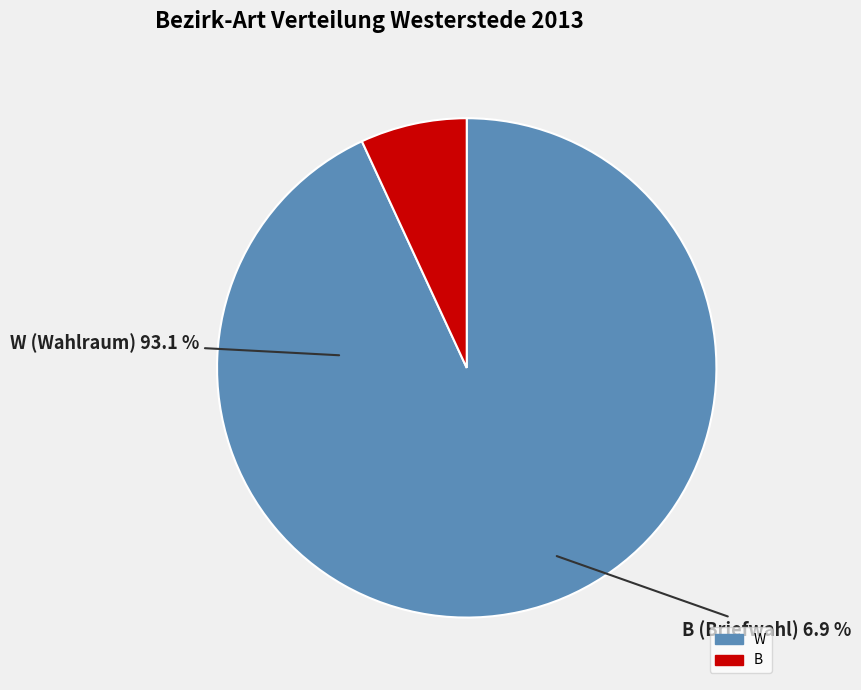

To the nearest percent, what is the difference between the largest and smallest slice percentages?

86%